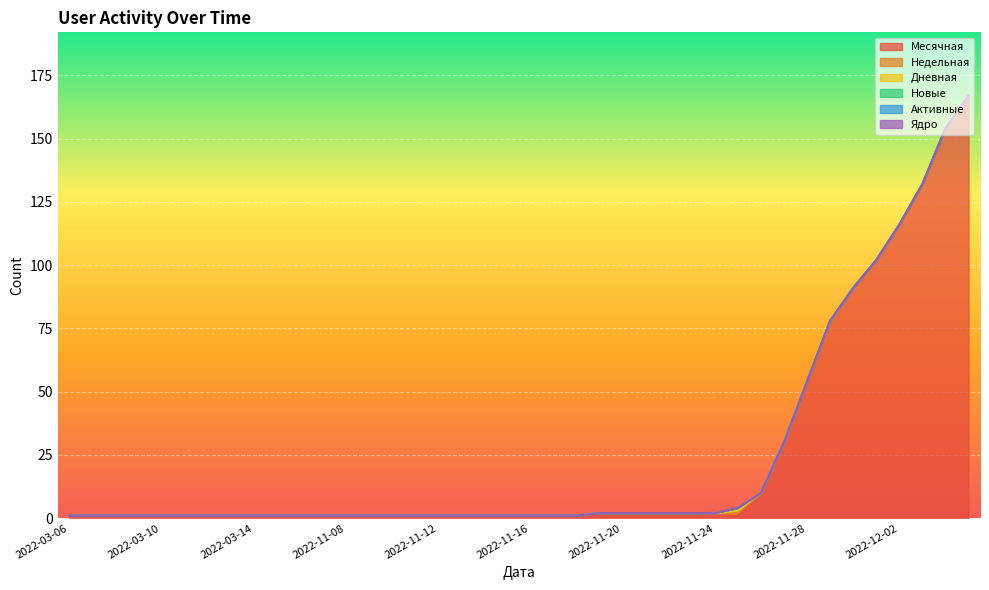

At how many categories does at least one series exceed 76?

7